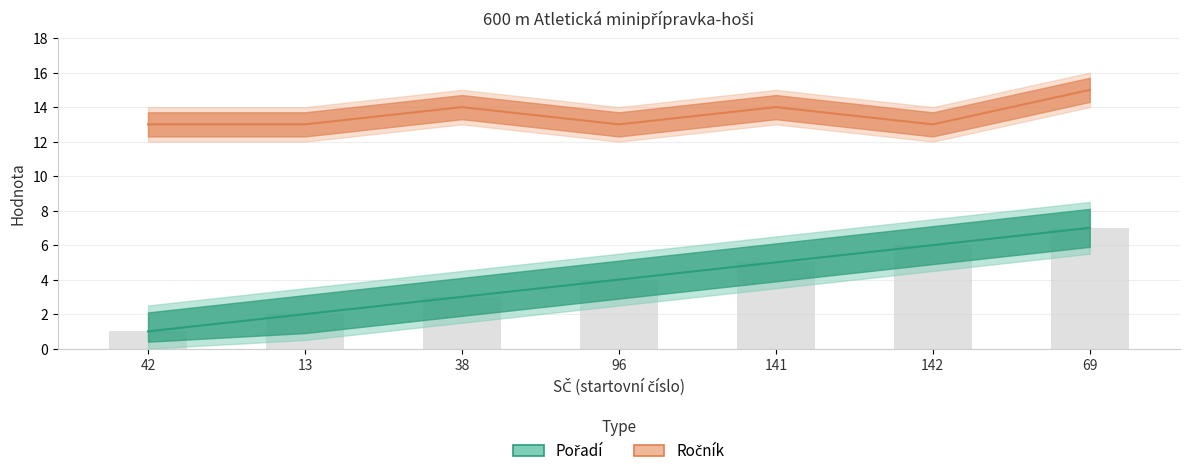

What is the label of the 5th bar from the left?

141